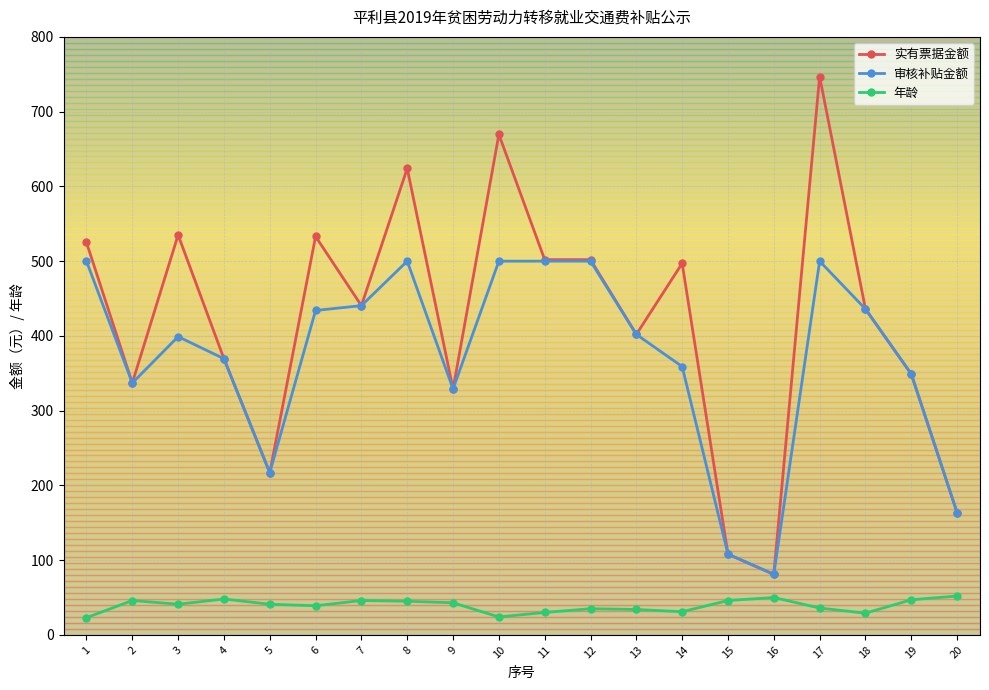

Which series has the largest total across all categories?

实有票据金额